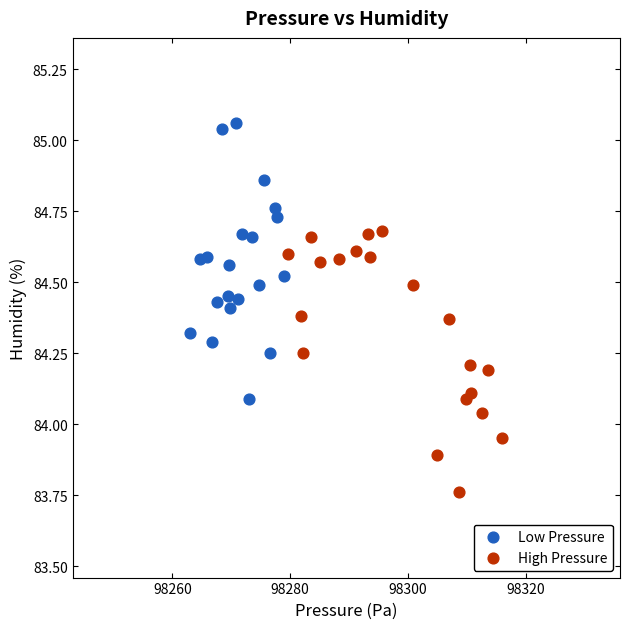

Which series contains the highest Y value?

Low Pressure